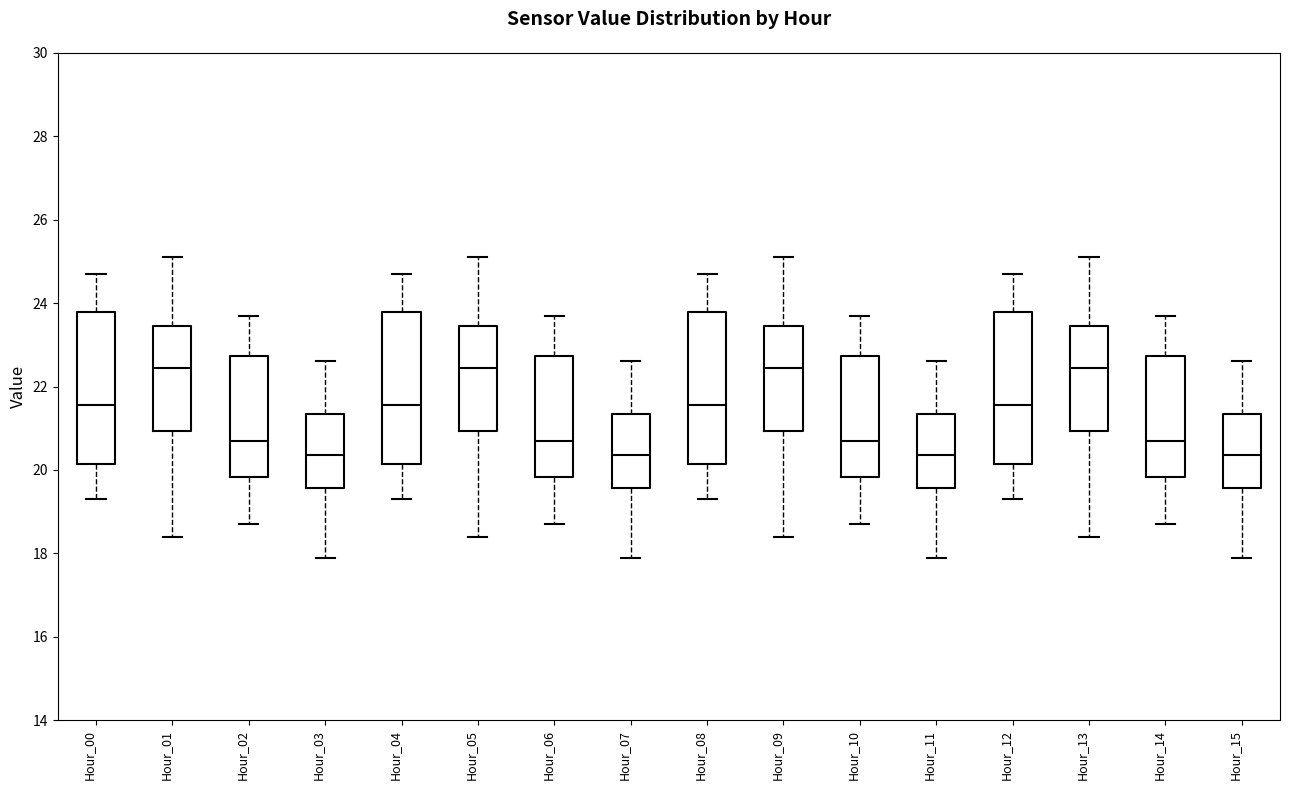

Reading left to right, transcribe this box plot: for each box, give where its median line is, the range the box spans, and where its two whiskers end, as read against the y-axis. The values are not printed on the chart, so give them approximately, as read against the axis.

Hour_00: median 21.6, box 20.2 to 23.8, whiskers 19.4 to 24.8
Hour_01: median 22.4, box 21.0 to 23.4, whiskers 18.4 to 25.2
Hour_02: median 20.8, box 19.8 to 22.8, whiskers 18.8 to 23.8
Hour_03: median 20.4, box 19.6 to 21.4, whiskers 18.0 to 22.6
Hour_04: median 21.6, box 20.2 to 23.8, whiskers 19.4 to 24.8
Hour_05: median 22.4, box 21.0 to 23.4, whiskers 18.4 to 25.2
Hour_06: median 20.8, box 19.8 to 22.8, whiskers 18.8 to 23.8
Hour_07: median 20.4, box 19.6 to 21.4, whiskers 18.0 to 22.6
Hour_08: median 21.6, box 20.2 to 23.8, whiskers 19.4 to 24.8
Hour_09: median 22.4, box 21.0 to 23.4, whiskers 18.4 to 25.2
Hour_10: median 20.8, box 19.8 to 22.8, whiskers 18.8 to 23.8
Hour_11: median 20.4, box 19.6 to 21.4, whiskers 18.0 to 22.6
Hour_12: median 21.6, box 20.2 to 23.8, whiskers 19.4 to 24.8
Hour_13: median 22.4, box 21.0 to 23.4, whiskers 18.4 to 25.2
Hour_14: median 20.8, box 19.8 to 22.8, whiskers 18.8 to 23.8
Hour_15: median 20.4, box 19.6 to 21.4, whiskers 18.0 to 22.6